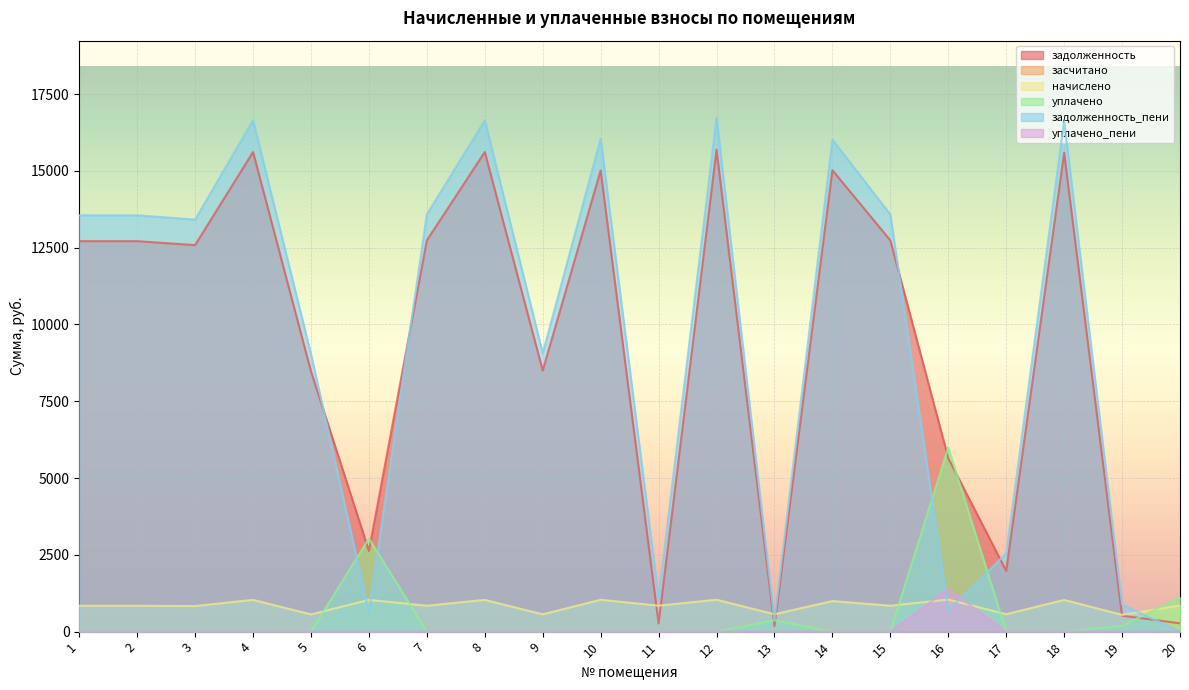

What is the sum of all задолженность values?

184486.0